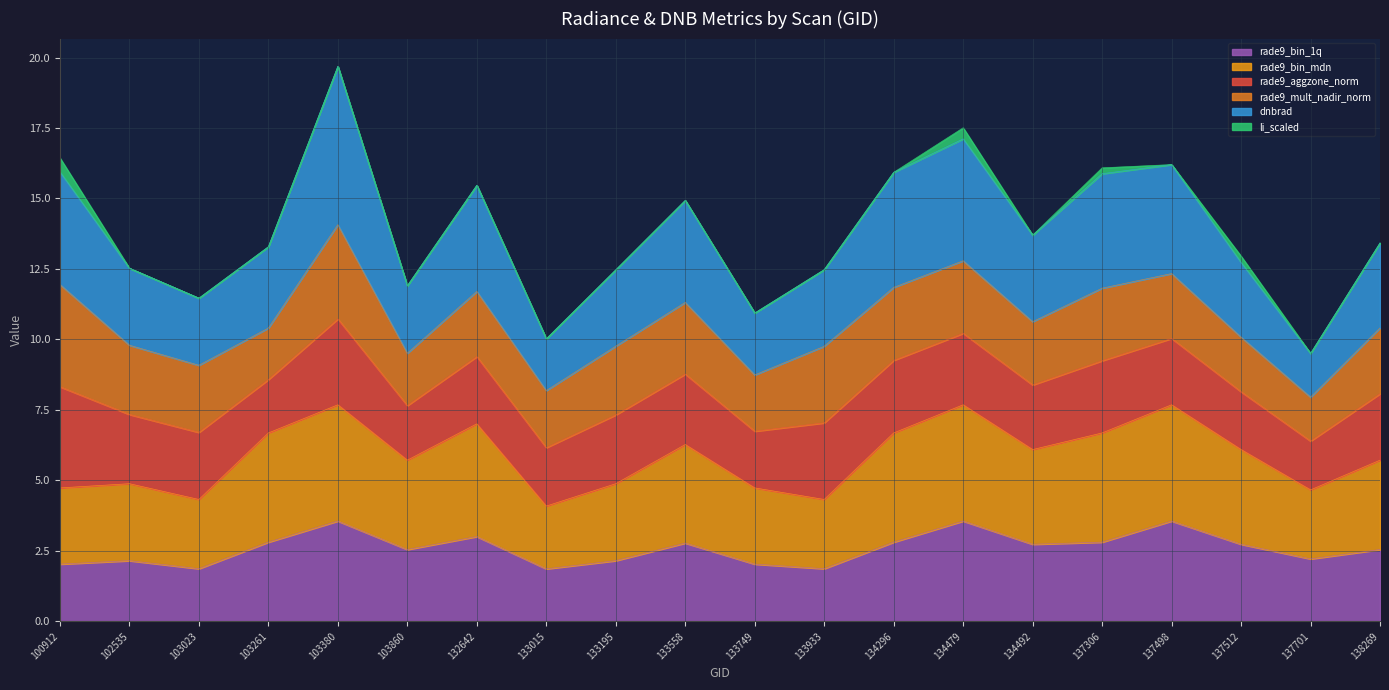

What is the sum of all rade9_bin_1q values?

51.6